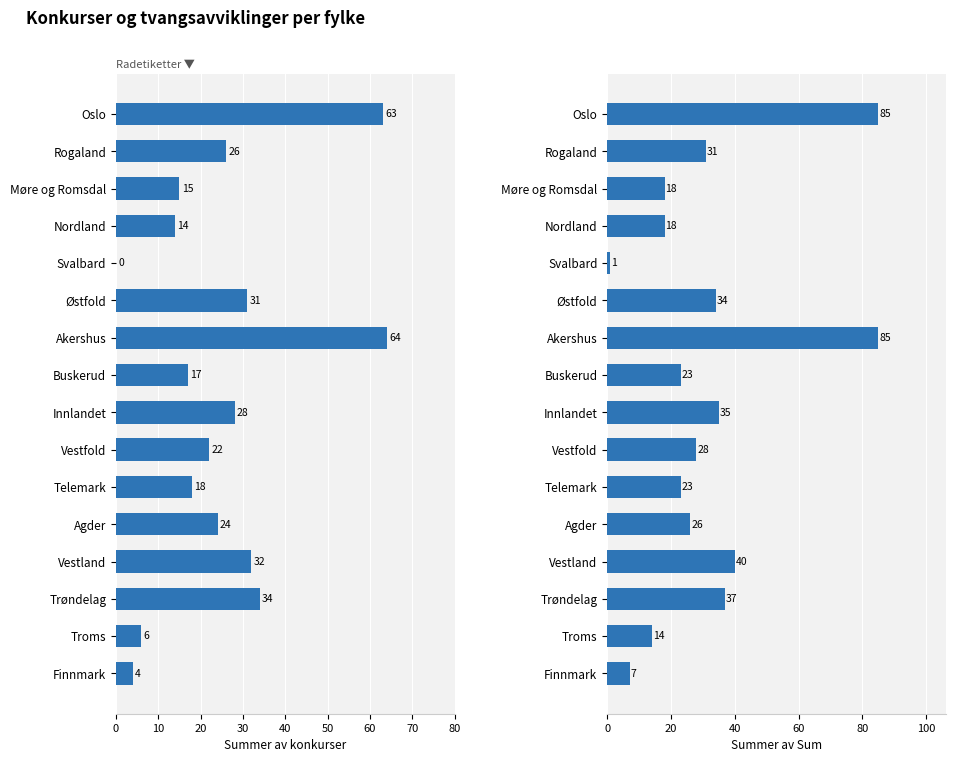

Count the number of data series in this chart.

2